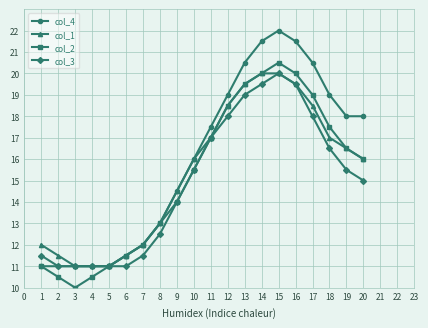

The value of col_1 at 15 is 4.8. True or false?

False